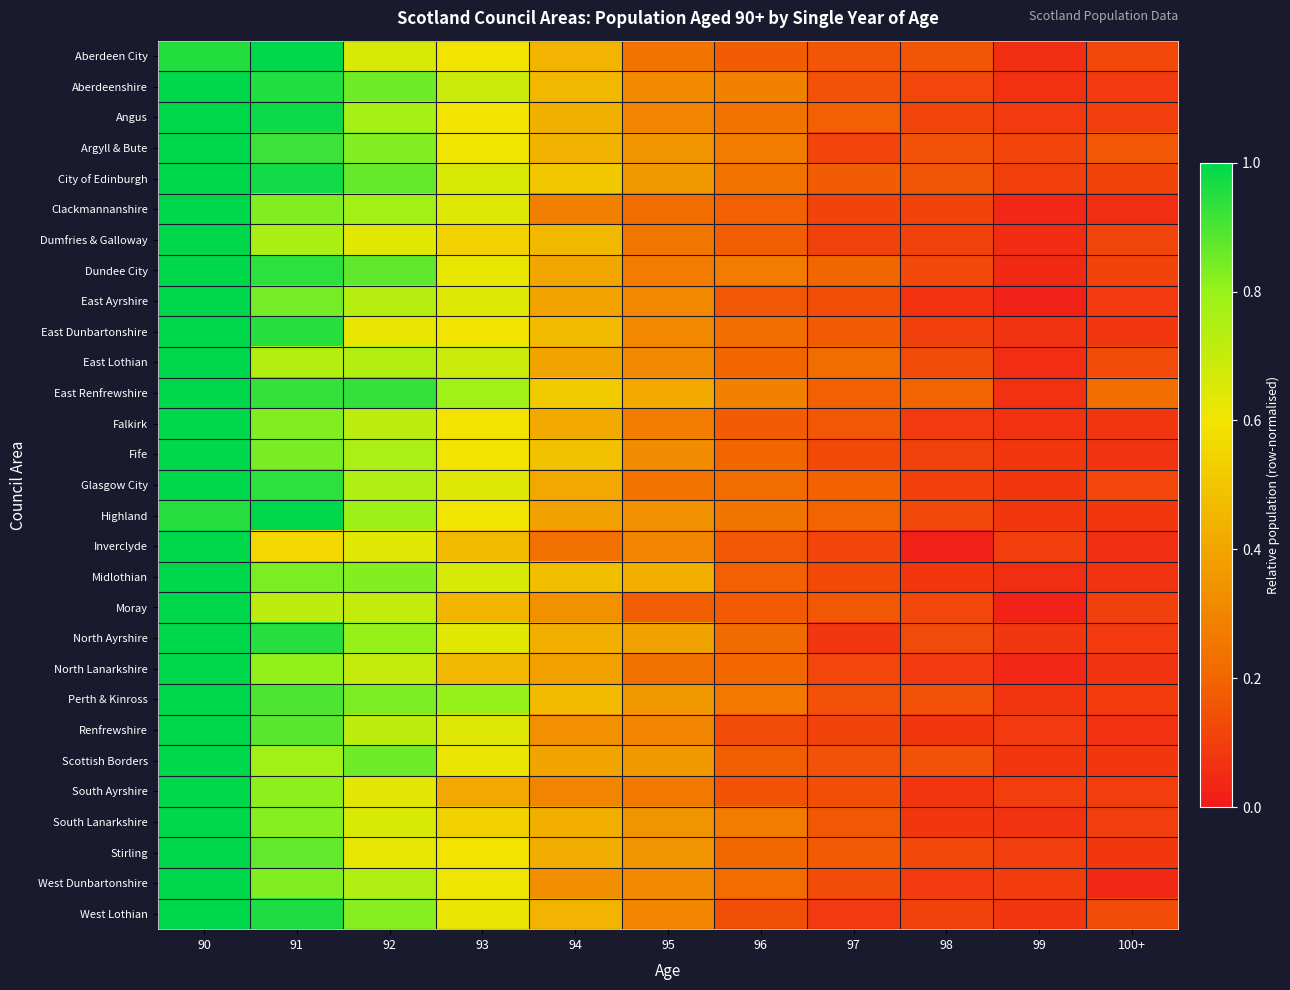

Reading left to right, extract all data points from this chart.

Aberdeen City: 90=1.0	91=1.0	92=0.7	93=0.6	94=0.4	95=0.2	96=0.2	97=0.2	98=0.2	99=0.1	100+=0.1
Aberdeenshire: 90=1.0	91=1.0	92=0.9	93=0.7	94=0.5	95=0.3	96=0.3	97=0.1	98=0.1	99=0.1	100+=0.1
Angus: 90=1.0	91=1.0	92=0.8	93=0.6	94=0.4	95=0.3	96=0.2	97=0.2	98=0.1	99=0.1	100+=0.1
Argyll & Bute: 90=1.0	91=0.9	92=0.8	93=0.6	94=0.4	95=0.3	96=0.3	97=0.1	98=0.1	99=0.1	100+=0.2
City of Edinburgh: 90=1.0	91=1.0	92=0.9	93=0.7	94=0.5	95=0.4	96=0.2	97=0.2	98=0.2	99=0.1	100+=0.1
Clackmannanshire: 90=1.0	91=0.8	92=0.8	93=0.6	94=0.3	95=0.2	96=0.2	97=0.1	98=0.1	99=0.0	100+=0.1
Dumfries & Galloway: 90=1.0	91=0.8	92=0.6	93=0.5	94=0.5	95=0.3	96=0.2	97=0.1	98=0.1	99=0.0	100+=0.1
Dundee City: 90=1.0	91=0.9	92=0.9	93=0.6	94=0.4	95=0.3	96=0.3	97=0.2	98=0.1	99=0.0	100+=0.1
East Ayrshire: 90=1.0	91=0.8	92=0.7	93=0.6	94=0.4	95=0.3	96=0.2	97=0.1	98=0.1	99=0.0	100+=0.1
East Dunbartonshire: 90=1.0	91=0.9	92=0.6	93=0.6	94=0.5	95=0.3	96=0.2	97=0.2	98=0.1	99=0.1	100+=0.1
East Lothian: 90=1.0	91=0.7	92=0.7	93=0.7	94=0.4	95=0.3	96=0.2	97=0.2	98=0.1	99=0.1	100+=0.1
East Renfrewshire: 90=1.0	91=0.9	92=0.9	93=0.8	94=0.5	95=0.4	96=0.3	97=0.2	98=0.2	99=0.1	100+=0.2
Falkirk: 90=1.0	91=0.8	92=0.7	93=0.6	94=0.4	95=0.3	96=0.2	97=0.2	98=0.1	99=0.1	100+=0.1
Fife: 90=1.0	91=0.8	92=0.8	93=0.6	94=0.5	95=0.3	96=0.2	97=0.1	98=0.1	99=0.1	100+=0.1
Glasgow City: 90=1.0	91=0.9	92=0.7	93=0.6	94=0.4	95=0.2	96=0.2	97=0.2	98=0.1	99=0.1	100+=0.1
Highland: 90=0.9	91=1.0	92=0.8	93=0.6	94=0.4	95=0.3	96=0.2	97=0.2	98=0.1	99=0.1	100+=0.1
Inverclyde: 90=1.0	91=0.6	92=0.6	93=0.5	94=0.2	95=0.3	96=0.2	97=0.1	98=0.0	99=0.1	100+=0.1
Midlothian: 90=1.0	91=0.8	92=0.8	93=0.7	94=0.5	95=0.4	96=0.2	97=0.1	98=0.1	99=0.1	100+=0.1
Moray: 90=1.0	91=0.7	92=0.7	93=0.5	94=0.3	95=0.2	96=0.2	97=0.2	98=0.1	99=0.0	100+=0.1
North Ayrshire: 90=1.0	91=0.9	92=0.8	93=0.6	94=0.4	95=0.4	96=0.2	97=0.1	98=0.1	99=0.1	100+=0.1
North Lanarkshire: 90=1.0	91=0.8	92=0.7	93=0.5	94=0.4	95=0.2	96=0.2	97=0.1	98=0.1	99=0.0	100+=0.1
Perth & Kinross: 90=1.0	91=0.9	92=0.8	93=0.8	94=0.5	95=0.4	96=0.3	97=0.1	98=0.1	99=0.1	100+=0.1
Renfrewshire: 90=1.0	91=0.9	92=0.7	93=0.6	94=0.3	95=0.3	96=0.1	97=0.1	98=0.1	99=0.1	100+=0.1
Scottish Borders: 90=1.0	91=0.8	92=0.9	93=0.6	94=0.4	95=0.4	96=0.2	97=0.1	98=0.1	99=0.1	100+=0.1
South Ayrshire: 90=1.0	91=0.8	92=0.6	93=0.4	94=0.3	95=0.3	96=0.2	97=0.1	98=0.1	99=0.1	100+=0.1
South Lanarkshire: 90=1.0	91=0.8	92=0.7	93=0.5	94=0.4	95=0.3	96=0.3	97=0.2	98=0.1	99=0.1	100+=0.1
Stirling: 90=1.0	91=0.9	92=0.6	93=0.6	94=0.4	95=0.3	96=0.2	97=0.2	98=0.1	99=0.1	100+=0.1
West Dunbartonshire: 90=1.0	91=0.8	92=0.7	93=0.6	94=0.3	95=0.3	96=0.2	97=0.1	98=0.1	99=0.1	100+=0.0
West Lothian: 90=1.0	91=1.0	92=0.8	93=0.6	94=0.4	95=0.3	96=0.1	97=0.1	98=0.1	99=0.1	100+=0.1